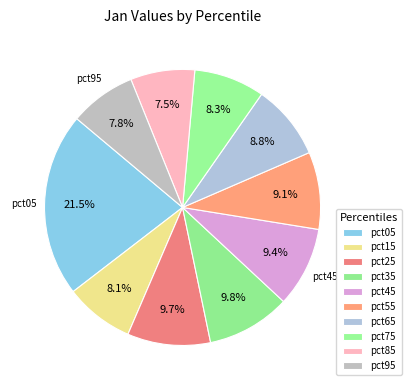

How many slices are in this pie chart?

10